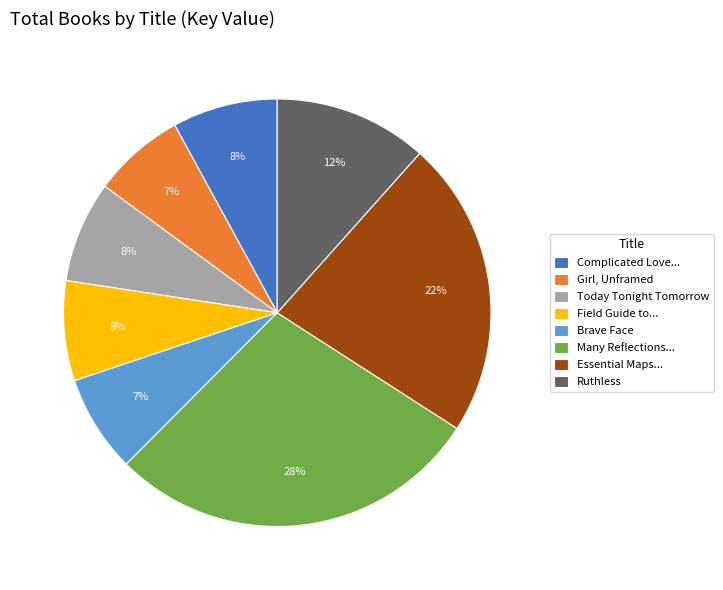

Approximately how many times larger is the value at Ruthless compared to Field Guide to...?

1.5